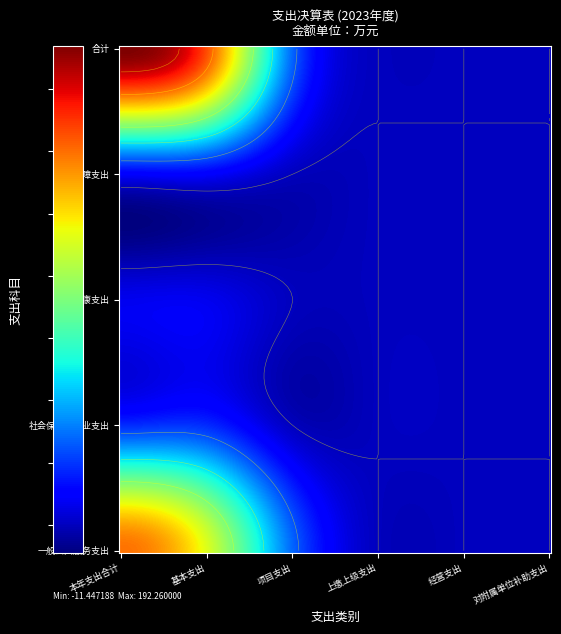

At which category is the sum across all series the highest?

本年支出合计